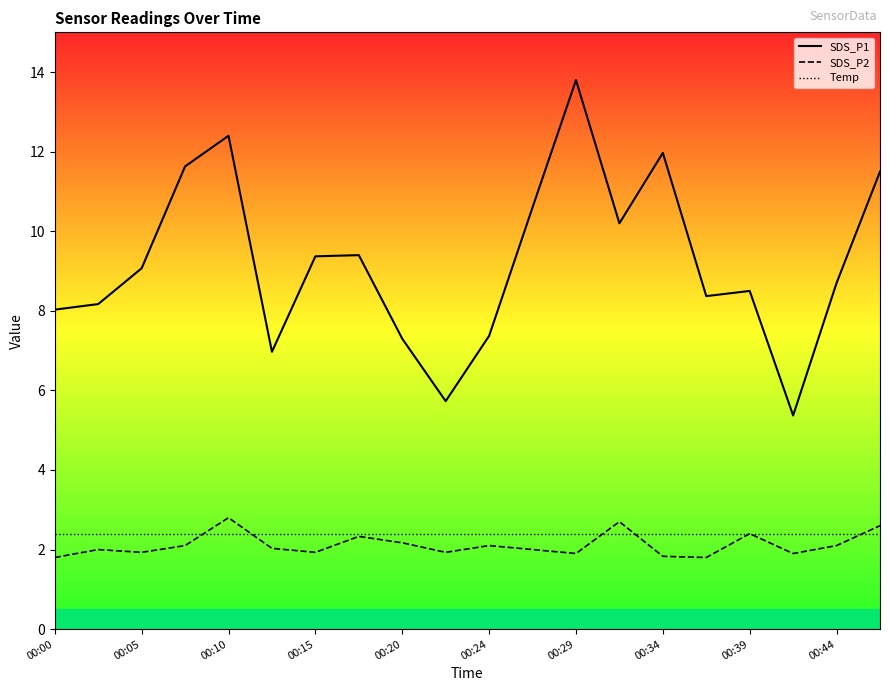

Between 00:20 and 00:44, which series saw the biggest shift?

SDS_P1